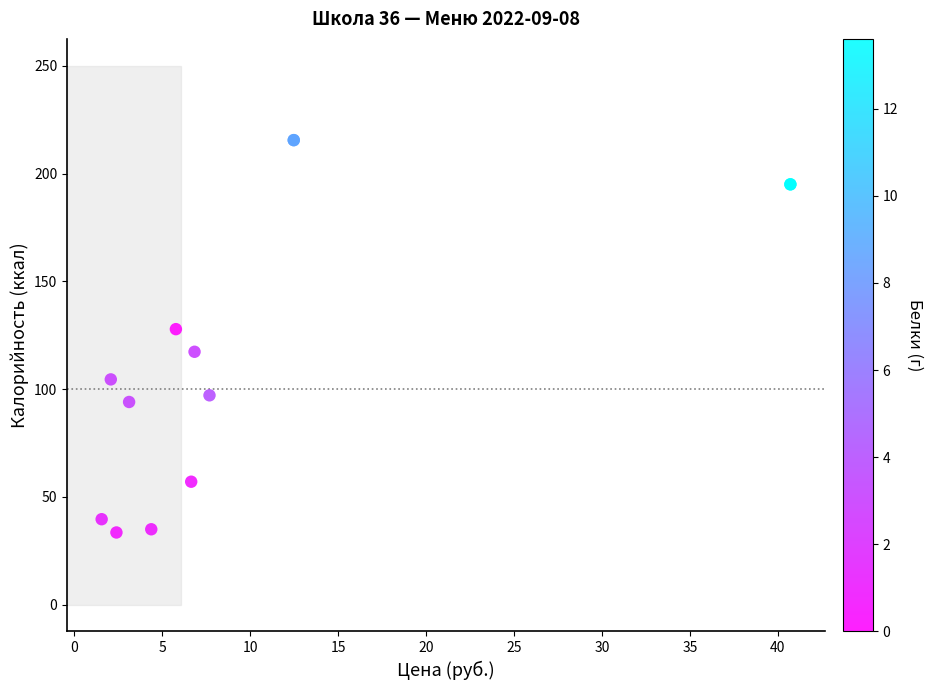

What Y value in the scatter plot is closest to 124?

127.8